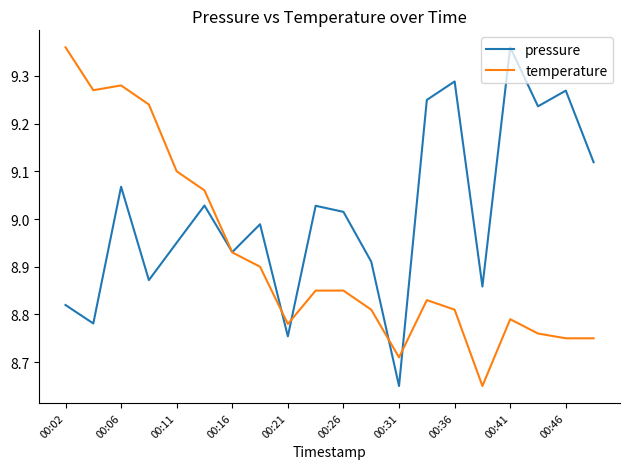

Which series has the largest total across all categories?

pressure